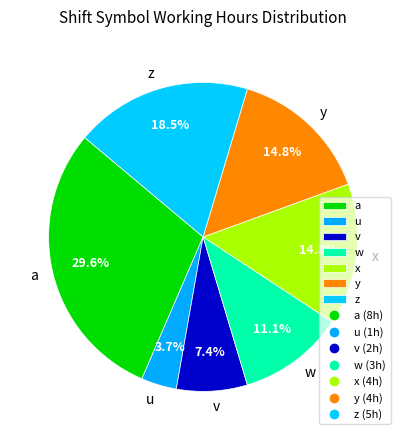

To the nearest percent, what is the average slice percentage?

14%